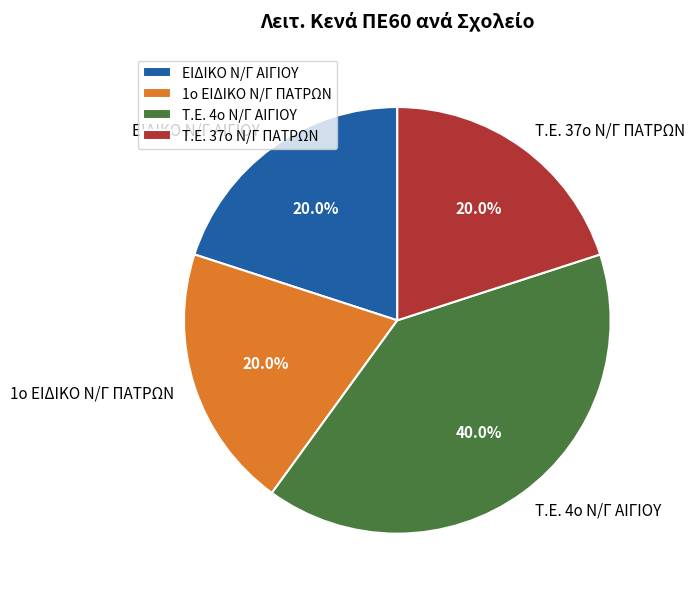

To the nearest percent, what is the average slice percentage?

25%